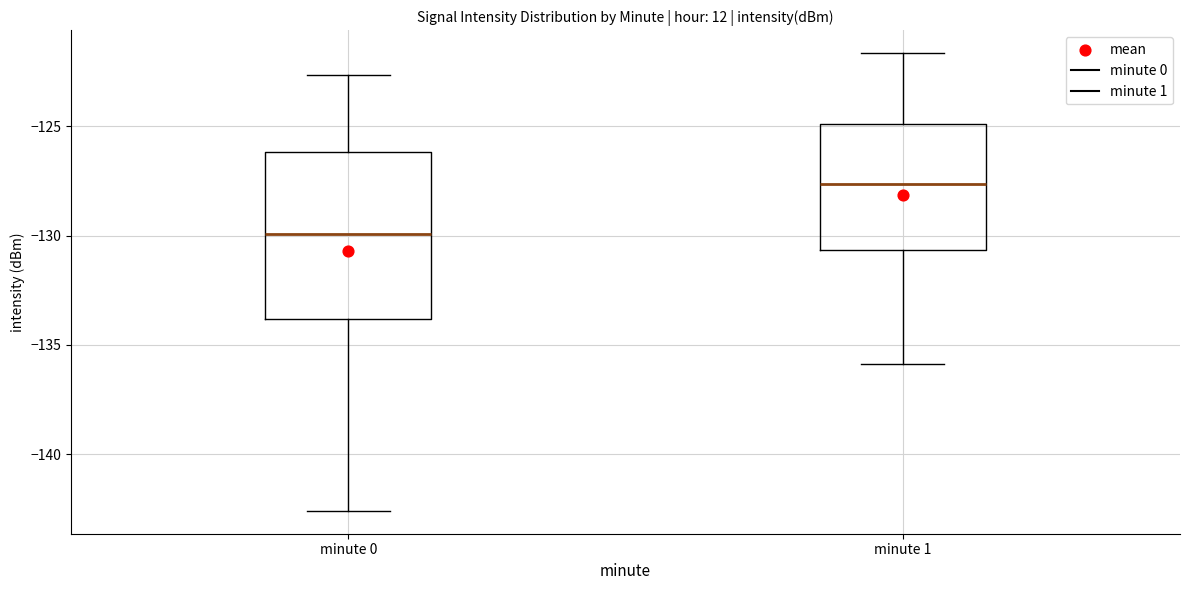

Which box's median line is the lowest?

minute 0